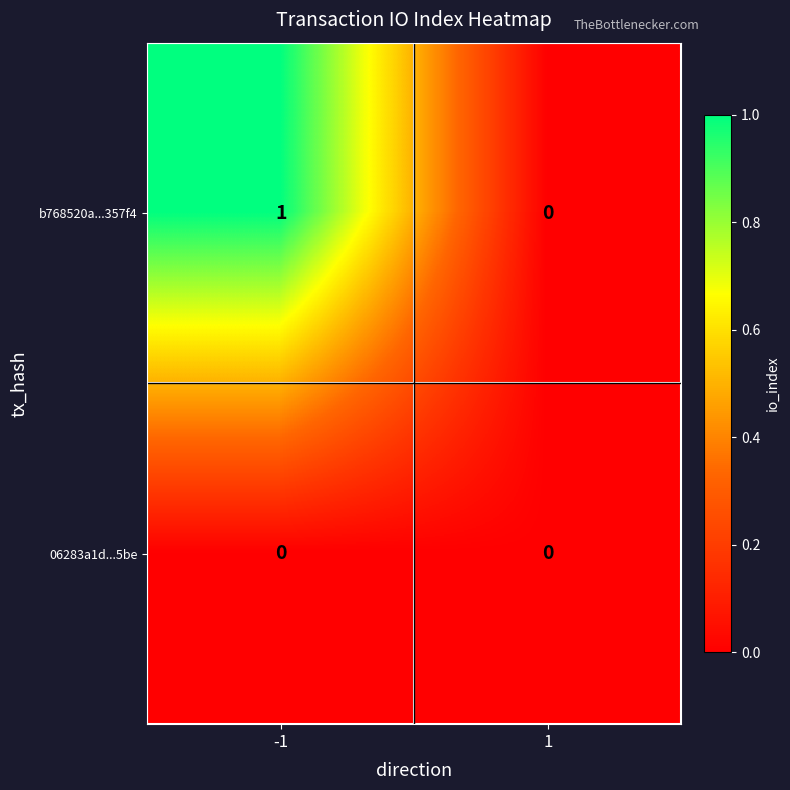

Rank the categories by b768520a...357f4 value from highest to lowest.

-1, 1